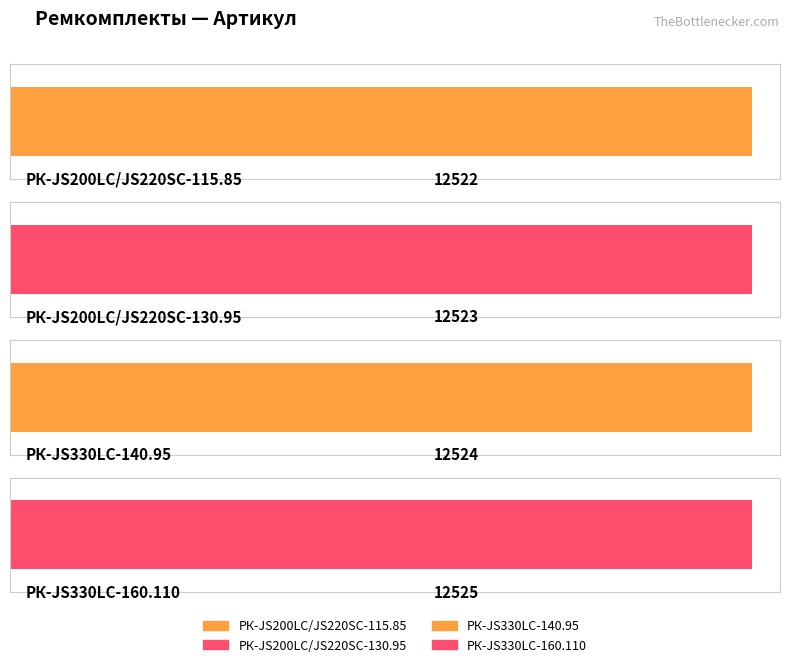

List the labels in order of value, smallest first.

РК-JS200LC/JS220SC-115.85, РК-JS200LC/JS220SC-130.95, РК-JS330LC-140.95, РК-JS330LC-160.110